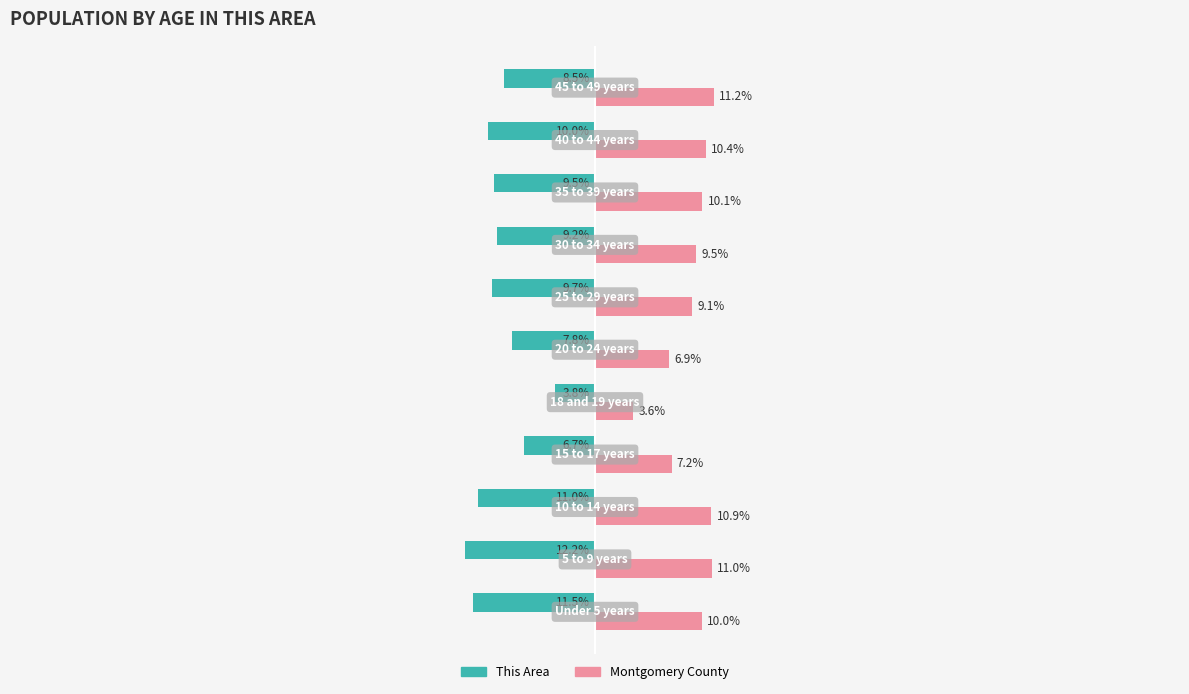

Which series has the largest total across all categories?

Montgomery County